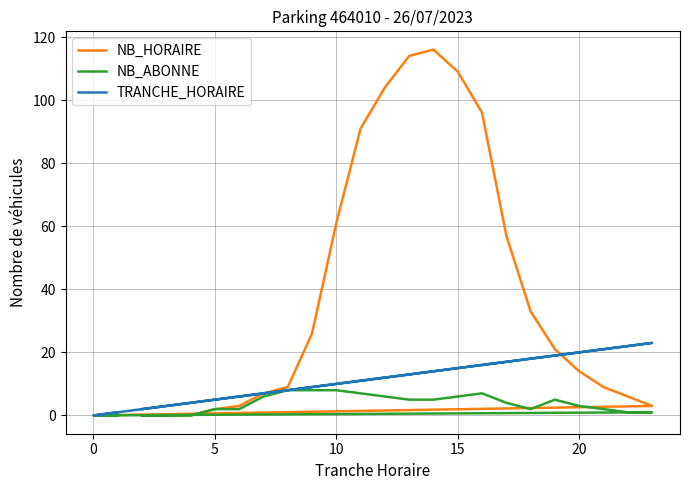

True or false: NB_HORAIRE and NB_ABONNE intersect in this chart.

False